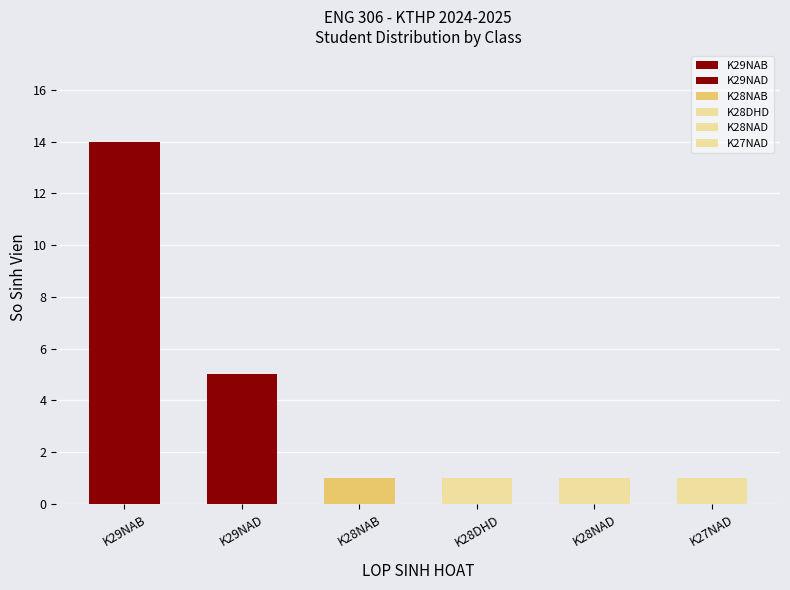

The chart shows a value of 5 at K29NAB (D). True or false?

False